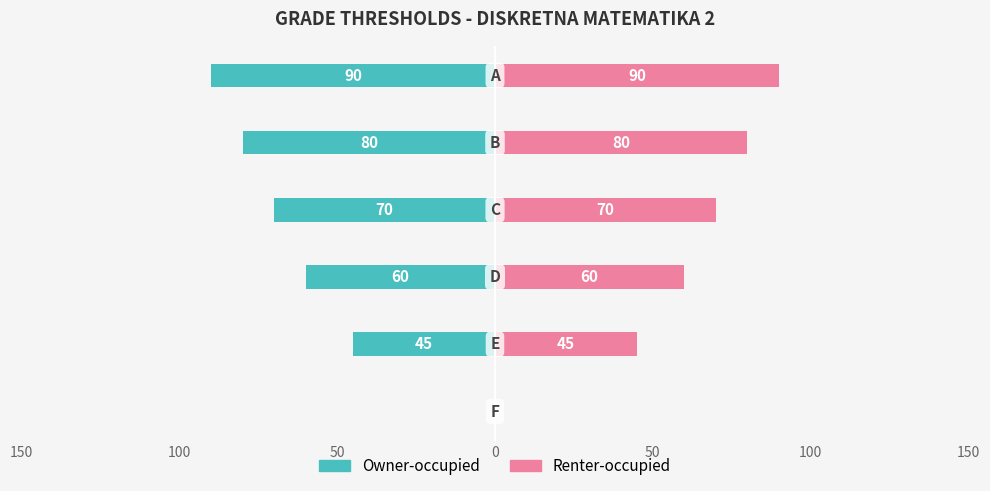

How many data points in Owner-occupied are less than -60?

3